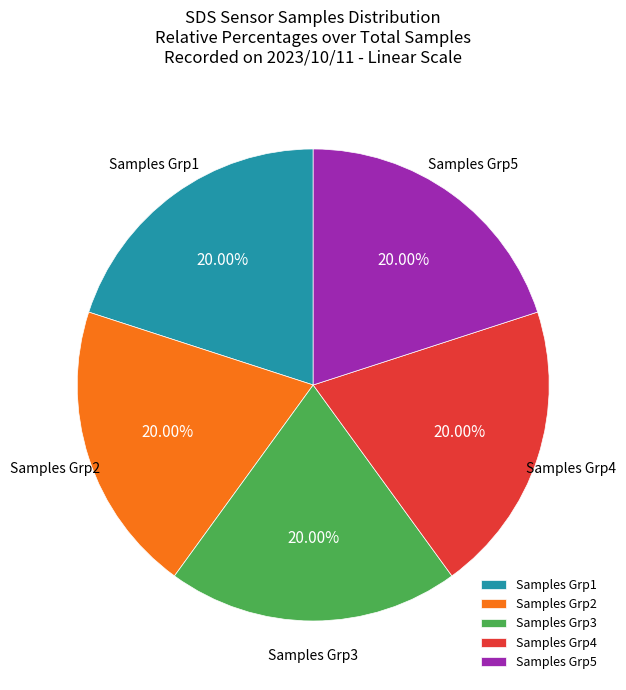

Approximately how many times larger is the value at Samples Grp4 compared to Samples Grp3?

1.0